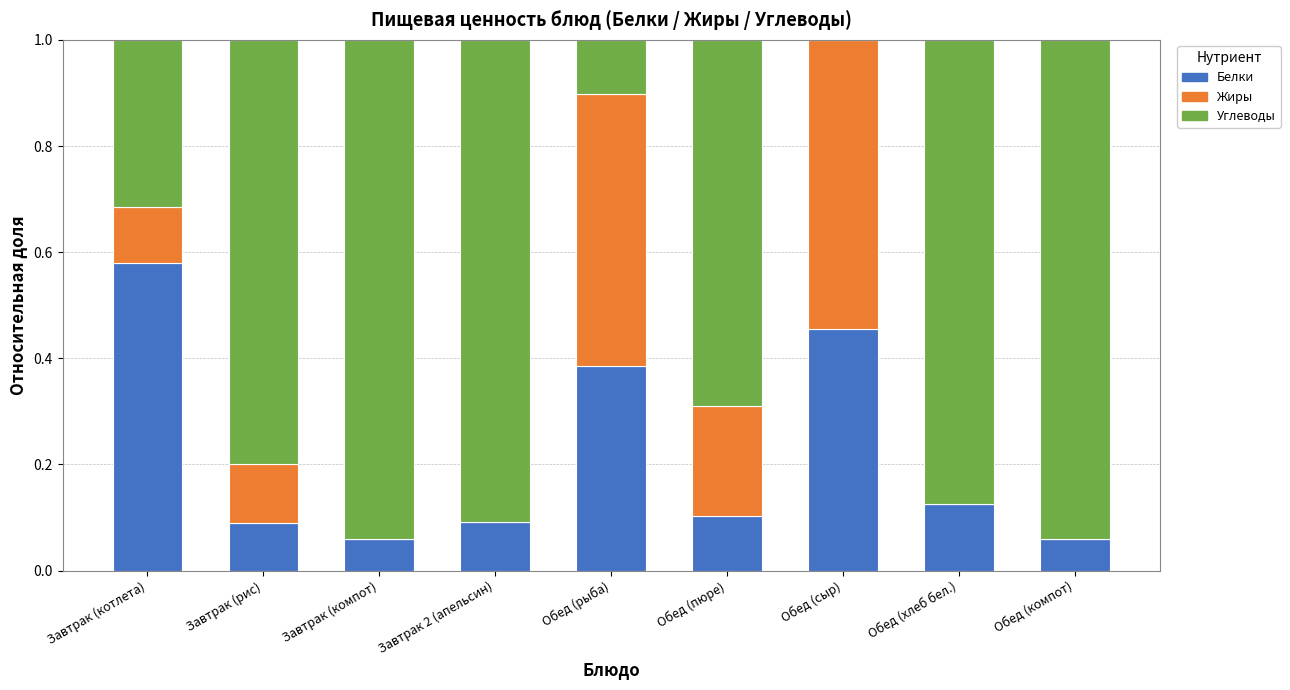

True or false: Белки has a value of 0.1 at Завтрак 2 (апельсин).

True